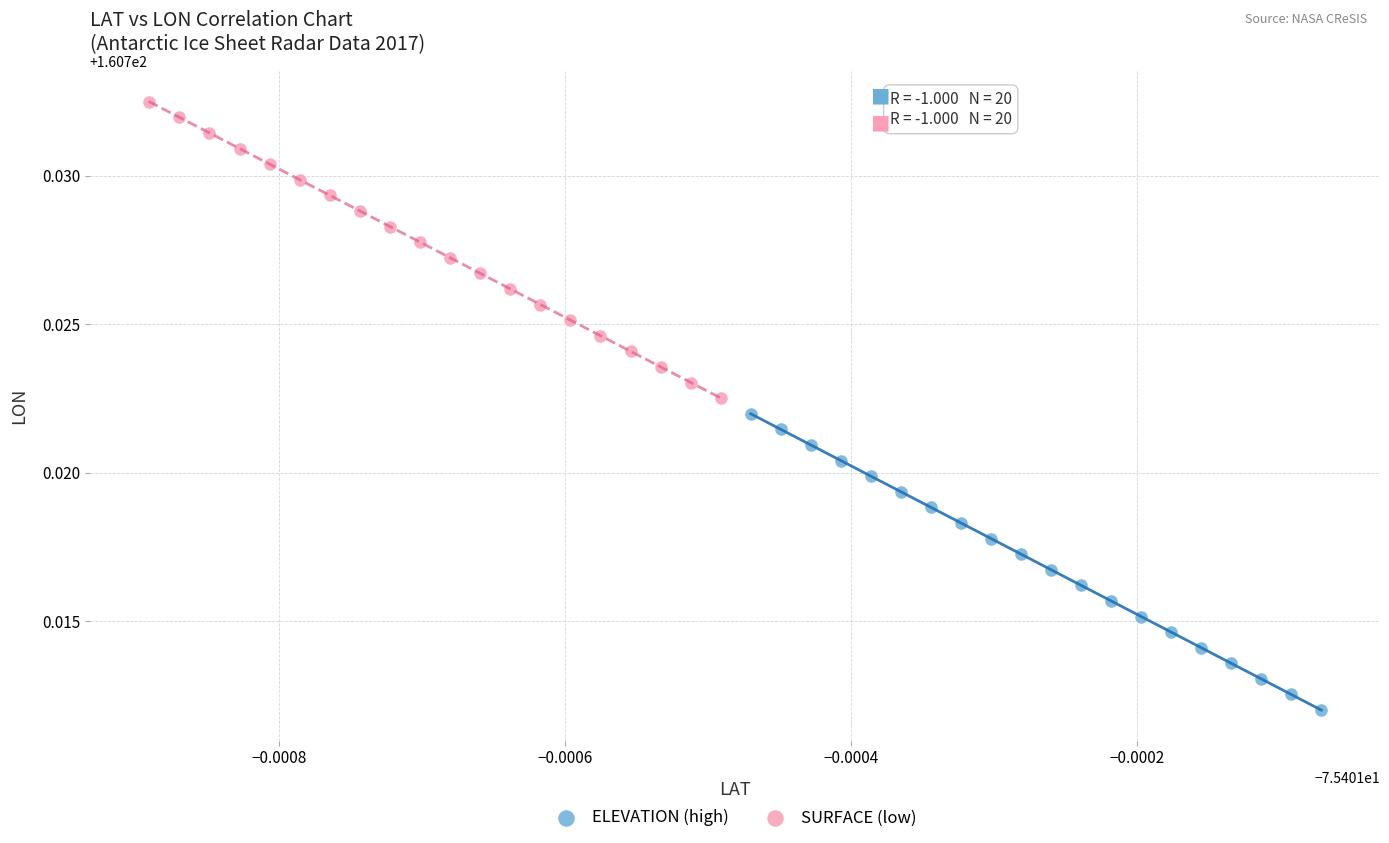

Which series has the largest Y range (max minus min)?

SURFACE (low)